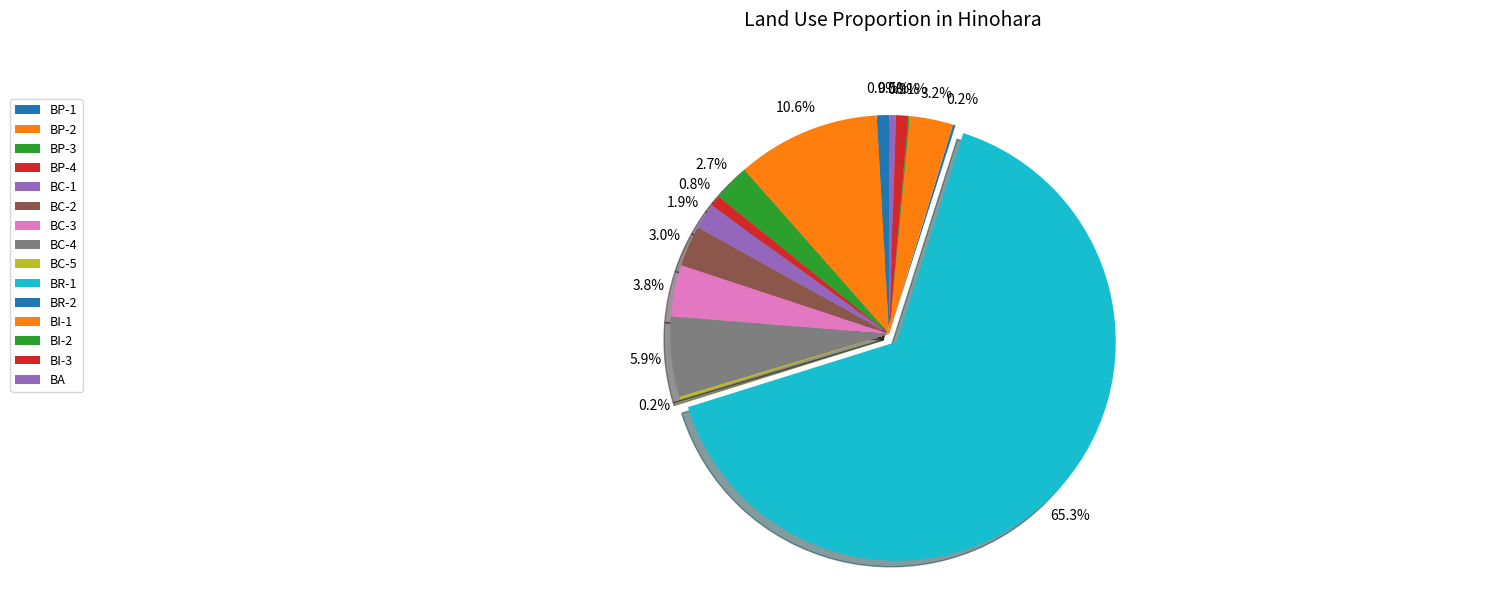

Do BP-2 and BP-1 together represent more than half of the pie?

No